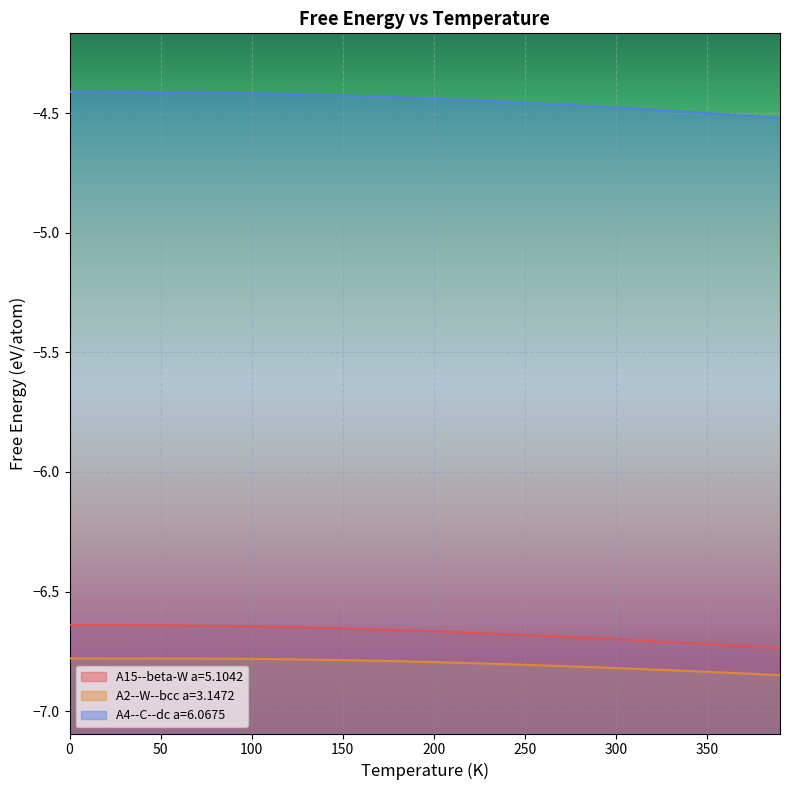

True or false: A15--beta-W a=5.1042 and A2--W--bcc a=3.1472 intersect in this chart.

False